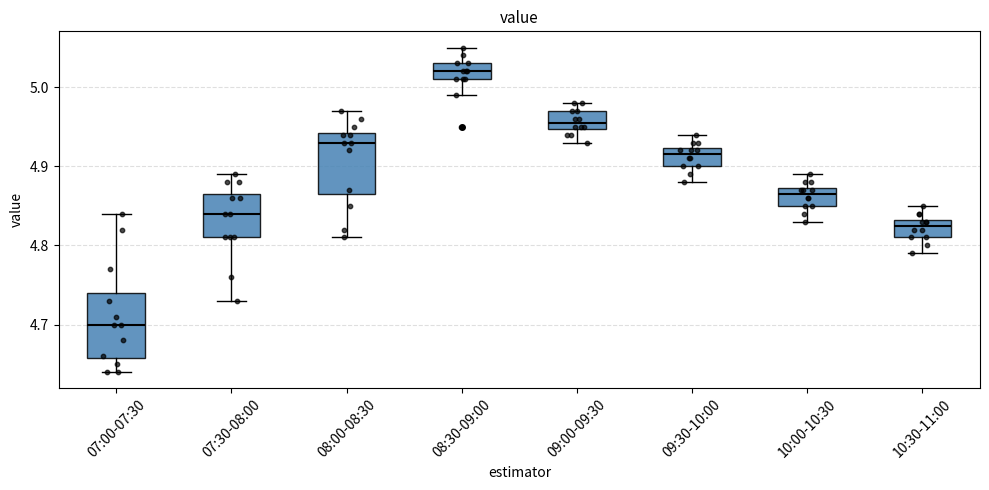

Reading left to right, transcribe this box plot: for each box, give where its median line is, the range the box spans, and where its two whiskers end, as read against the y-axis. The values are not printed on the chart, so give them approximately, as read against the axis.

07:00-07:30: median 4.70, box 4.66 to 4.74, whiskers 4.64 to 4.84
07:30-08:00: median 4.84, box 4.81 to 4.87, whiskers 4.73 to 4.89
08:00-08:30: median 4.93, box 4.87 to 4.94, whiskers 4.81 to 4.97
08:30-09:00: median 5.02, box 5.01 to 5.03, whiskers 4.99 to 5.05
09:00-09:30: median 4.96, box 4.95 to 4.97, whiskers 4.93 to 4.98
09:30-10:00: median 4.92 (just below the box's upper edge), box 4.90 to 4.92, whiskers 4.88 to 4.94
10:00-10:30: median 4.87 (just below the box's upper edge), box 4.85 to 4.87, whiskers 4.83 to 4.89
10:30-11:00: median 4.83 (just below the box's upper edge), box 4.81 to 4.83, whiskers 4.79 to 4.85